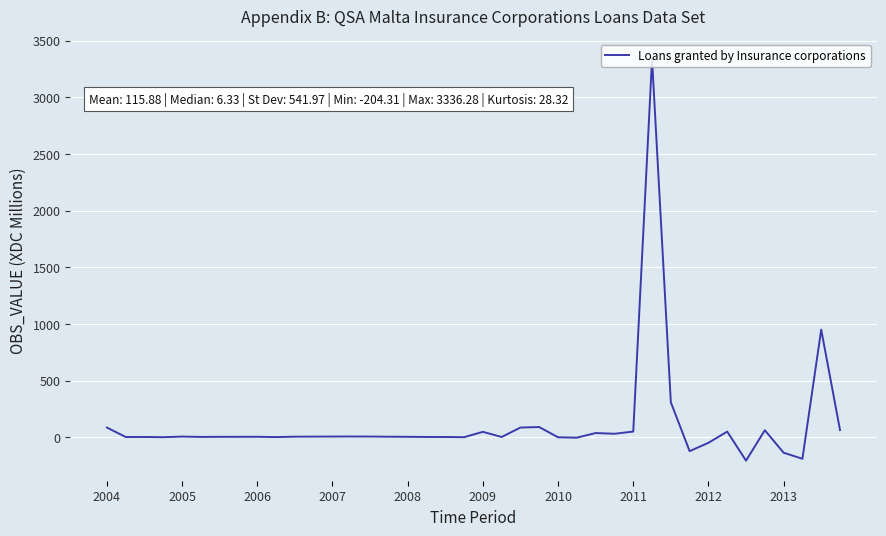

What is the maximum value shown in the chart?

3336.3